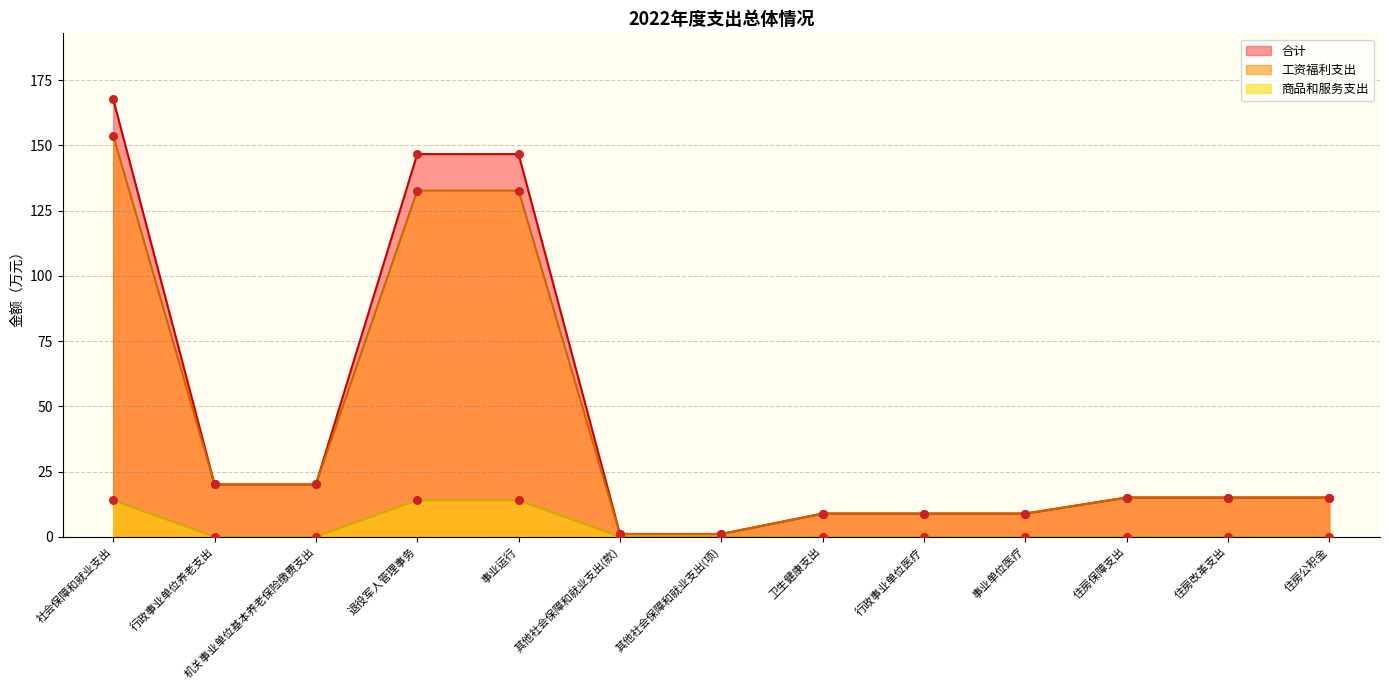

Which series reaches the maximum Y coordinate?

合计